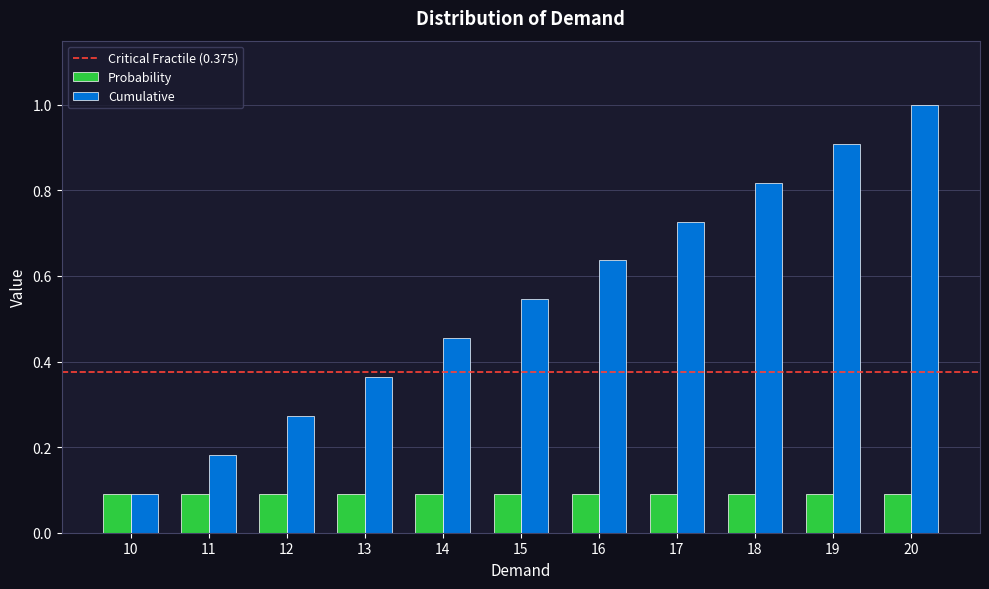

What is the difference between the maximum and minimum values in the Cumulative series?

0.9